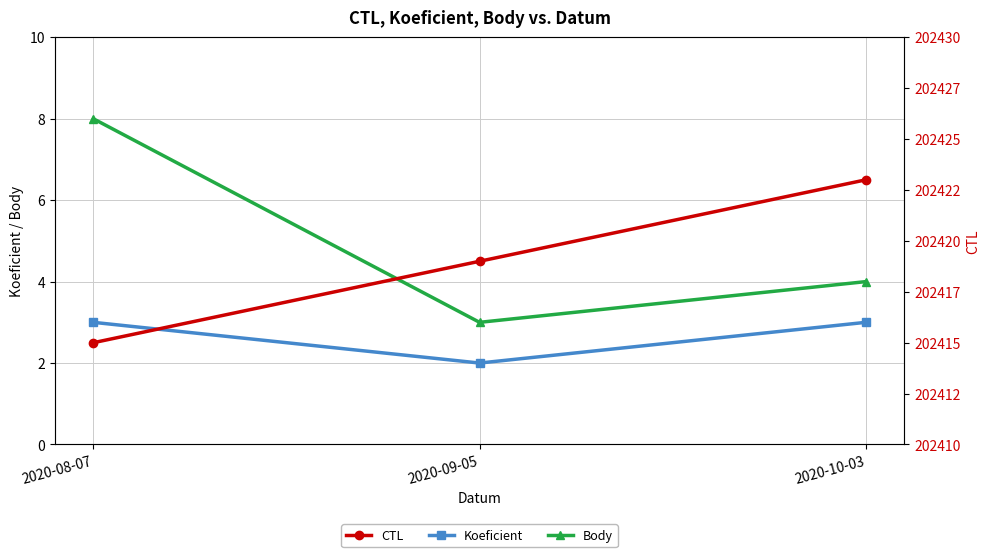

What is the difference between the Body values at 2020-10-03 and 2020-08-07?

4